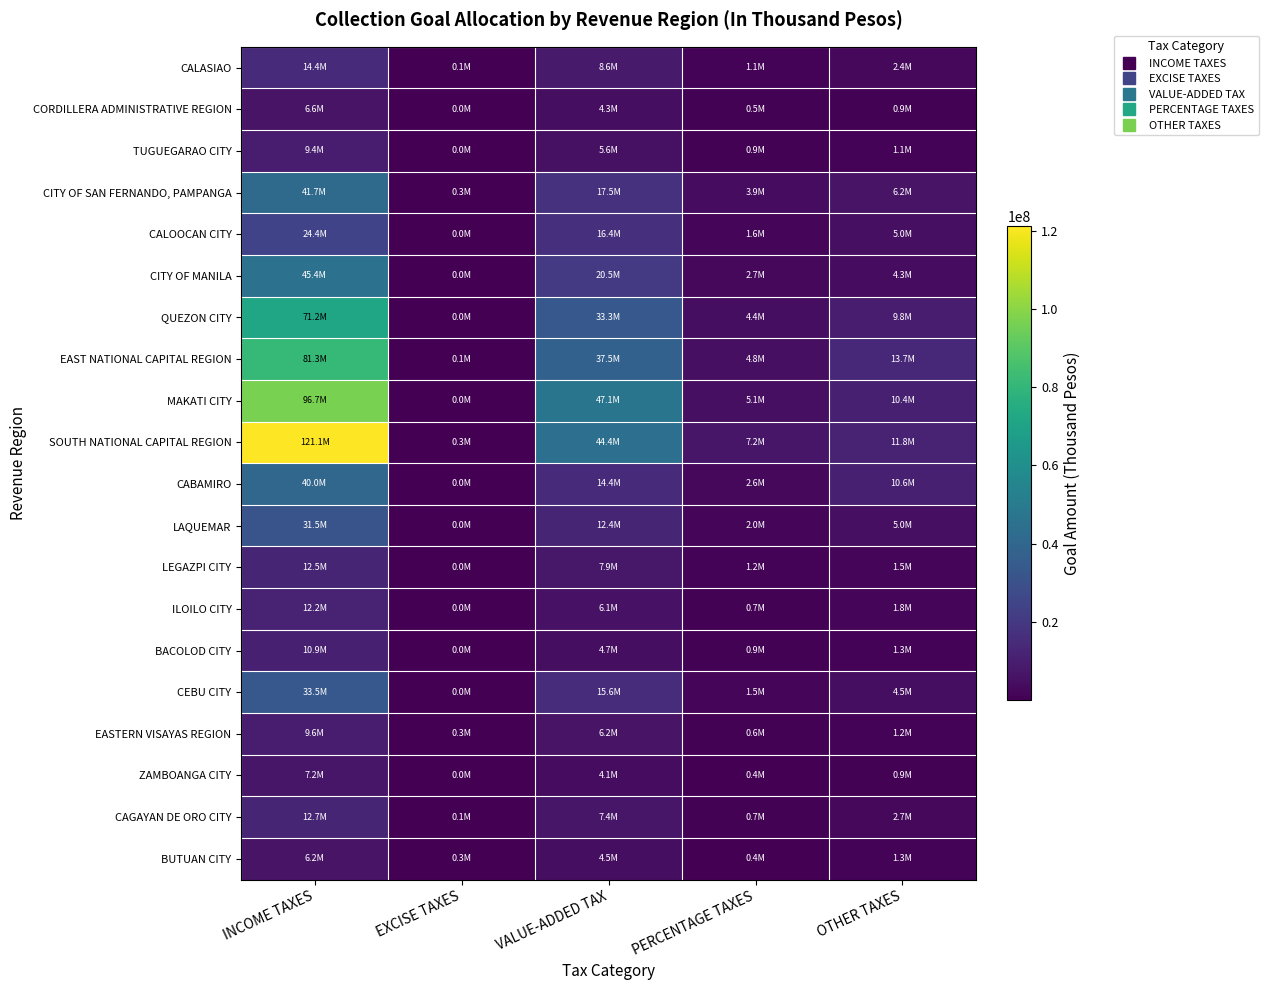

How many categories are shown in the chart?

5